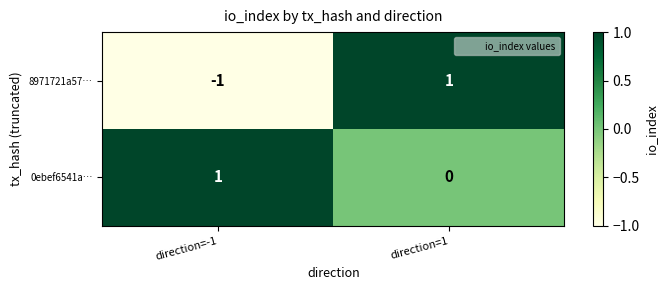

What is the total value across all series at direction=1?

1